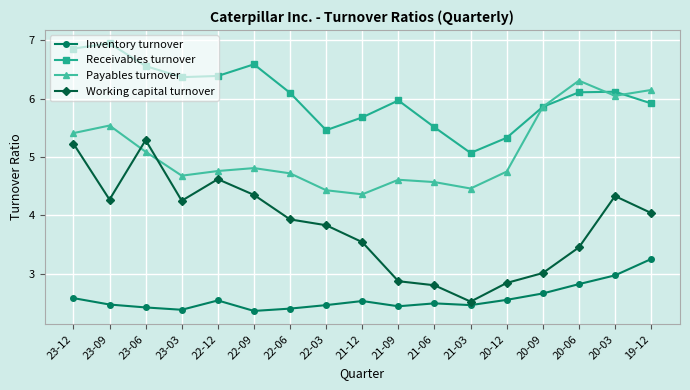

True or false: Working capital turnover and Receivables turnover cross at least once.

False